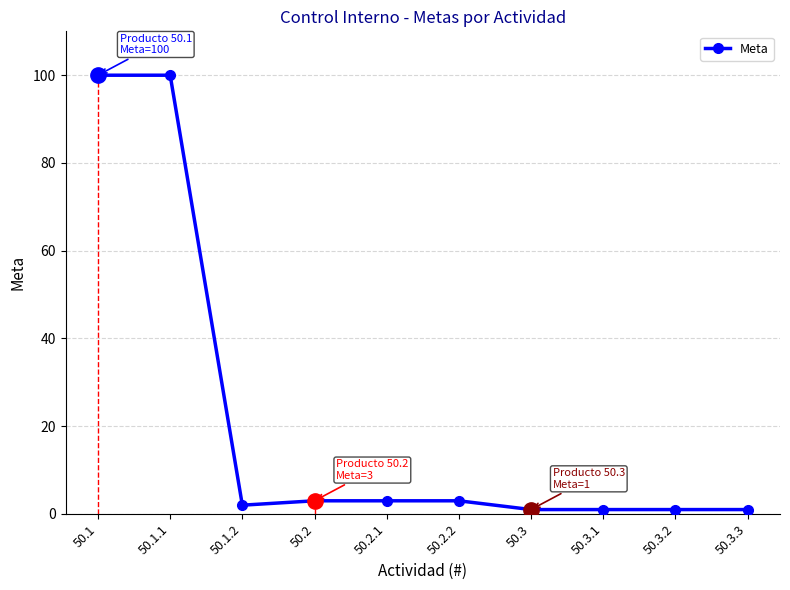

Reading right to left, what are all the values shown in this chart?

1	1	1	1	3	3	3	2	100	100